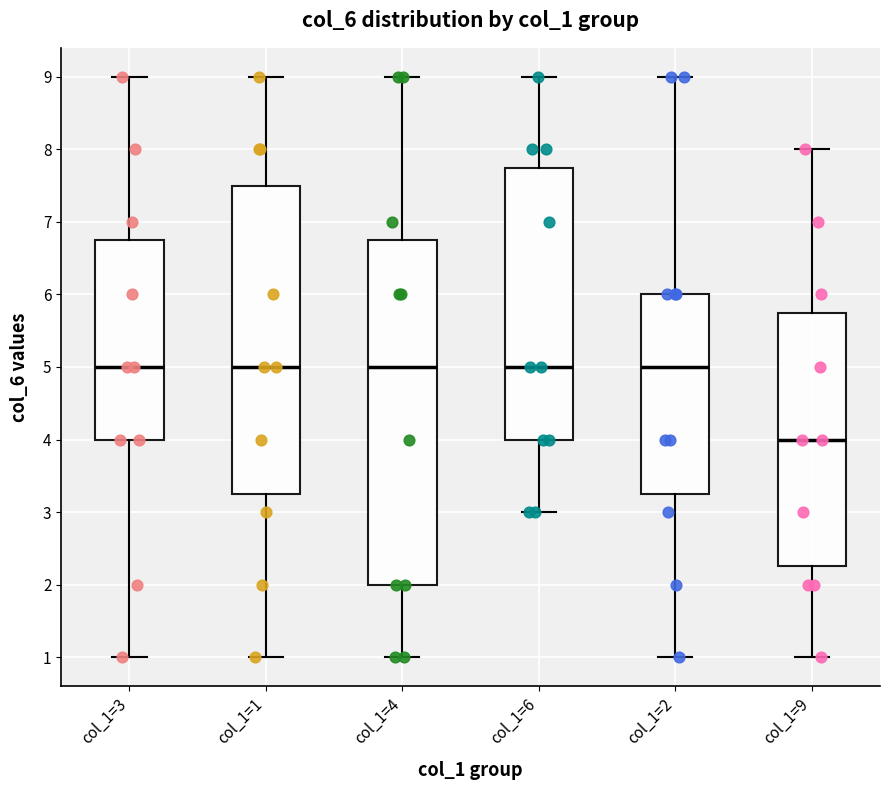

Where does the lower whisker of the box for col_1=3 end on the y-axis? The values are not printed on the chart, so give them approximately, as read against the axis.

1.0